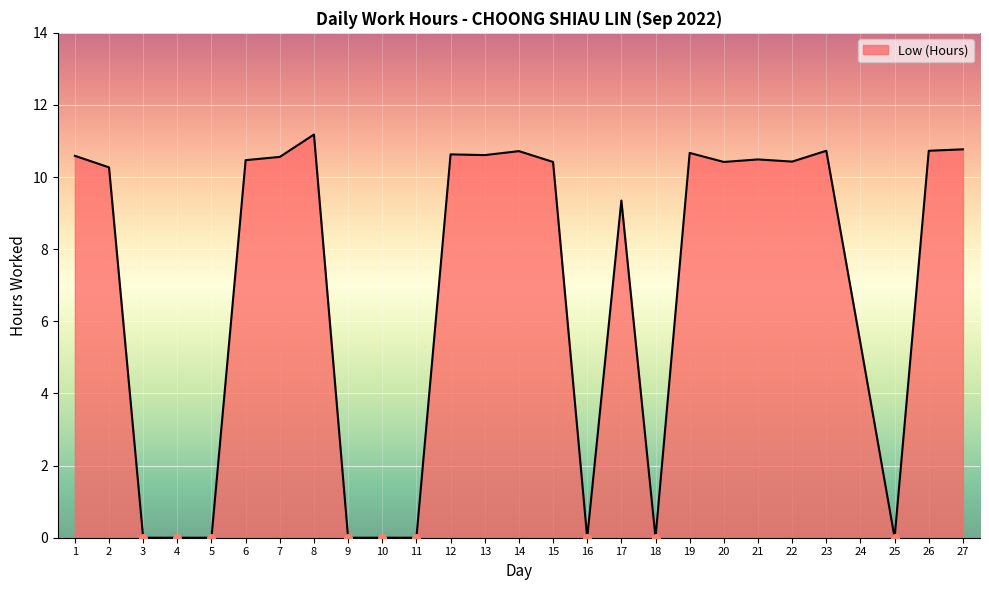

Between 20 and 1, which is larger?

1